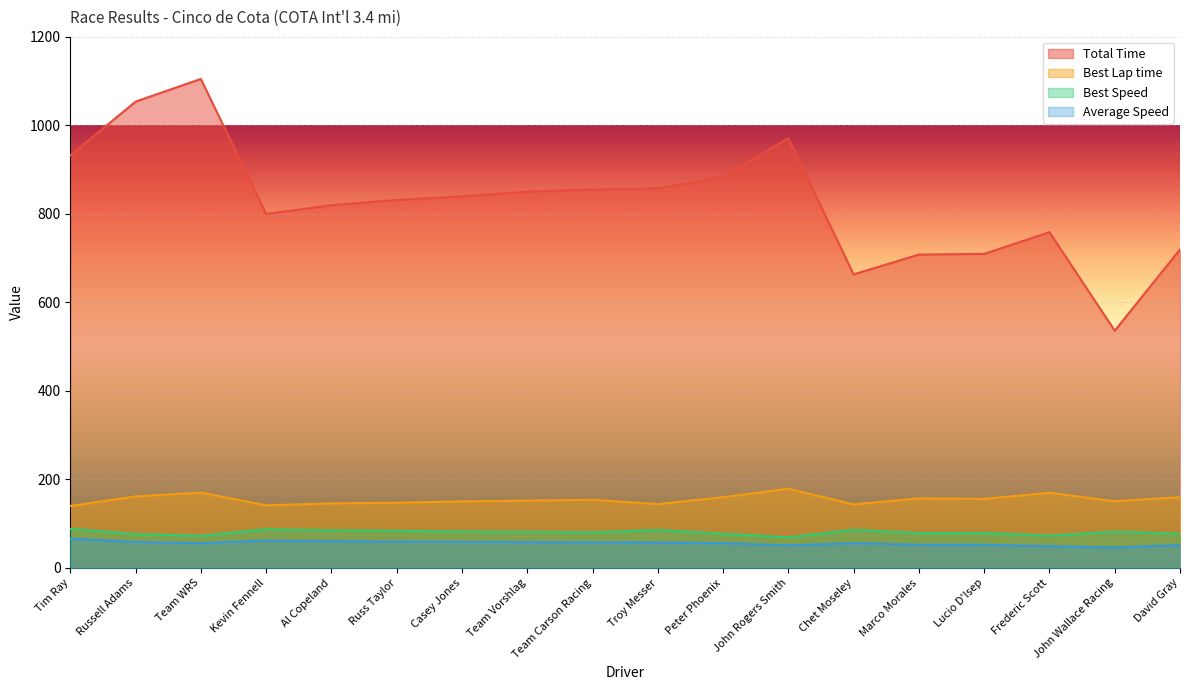

What is the sum of the Average Speed values at Russell Adams and Team Vorshlag?

116.7